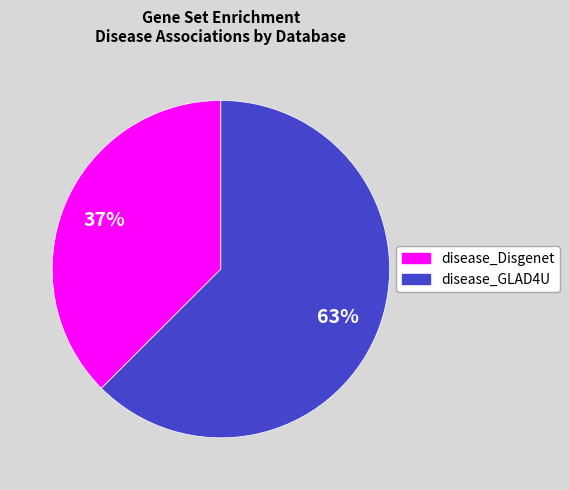

To the nearest percent, what is the average slice percentage?

50%